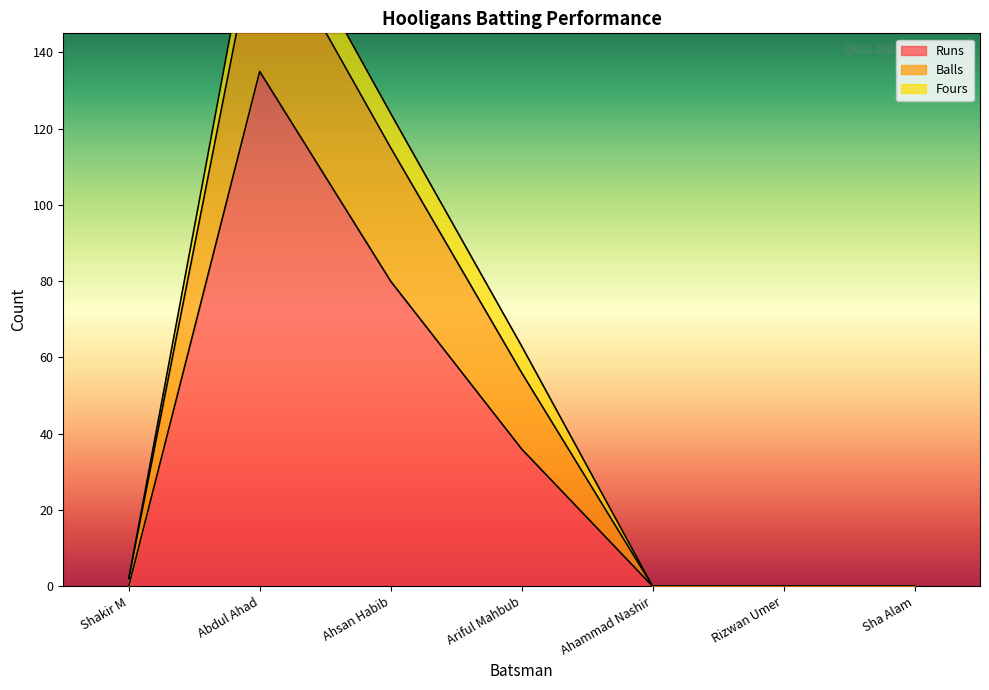

Which series has the largest total across all categories?

Balls